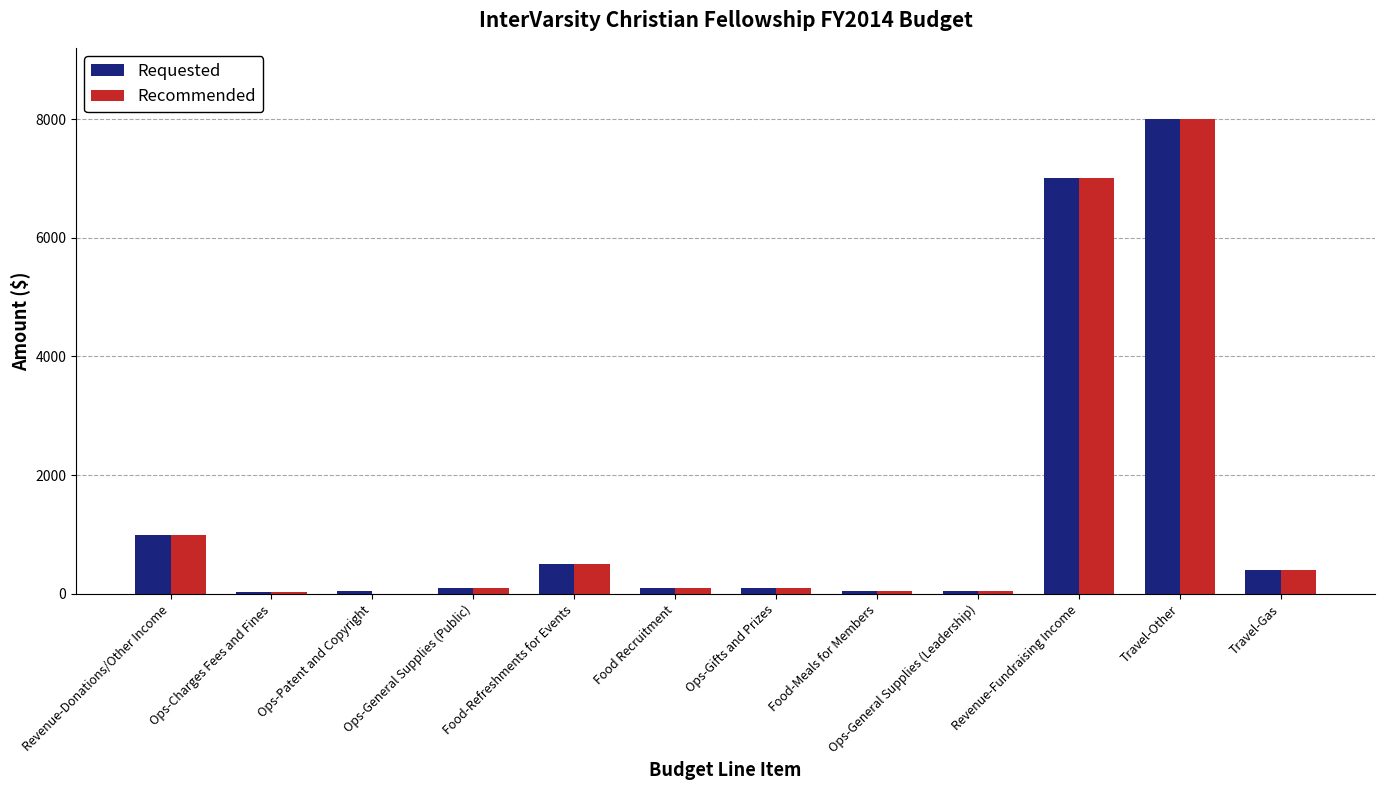

Is the value of Requested at Revenue-Fundraising Income greater than the value of Recommended at Travel-Other?

No